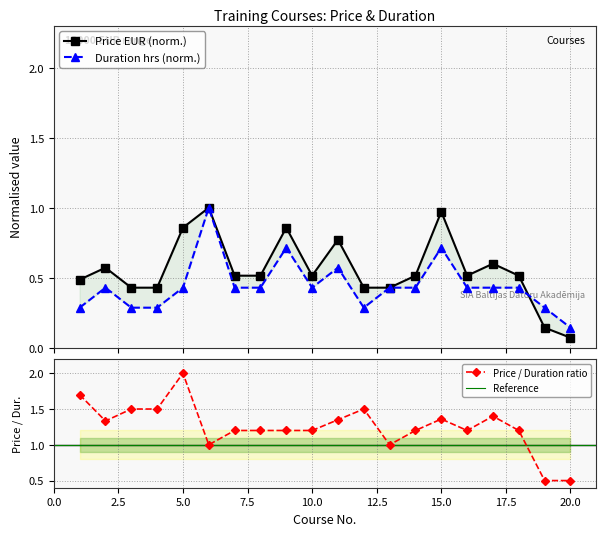

Which series has the widest spread of values?

Price EUR